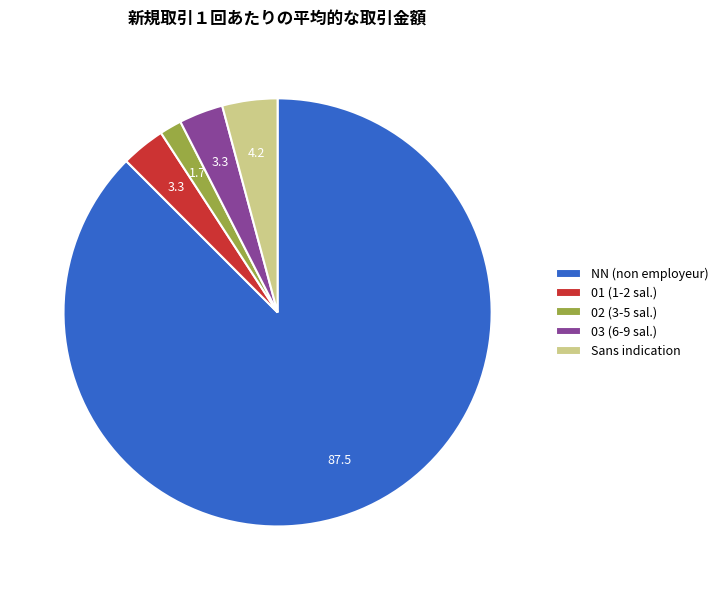

Combined, do NN (non employeur) and 02 (3-5 sal.) account for over 50%?

Yes